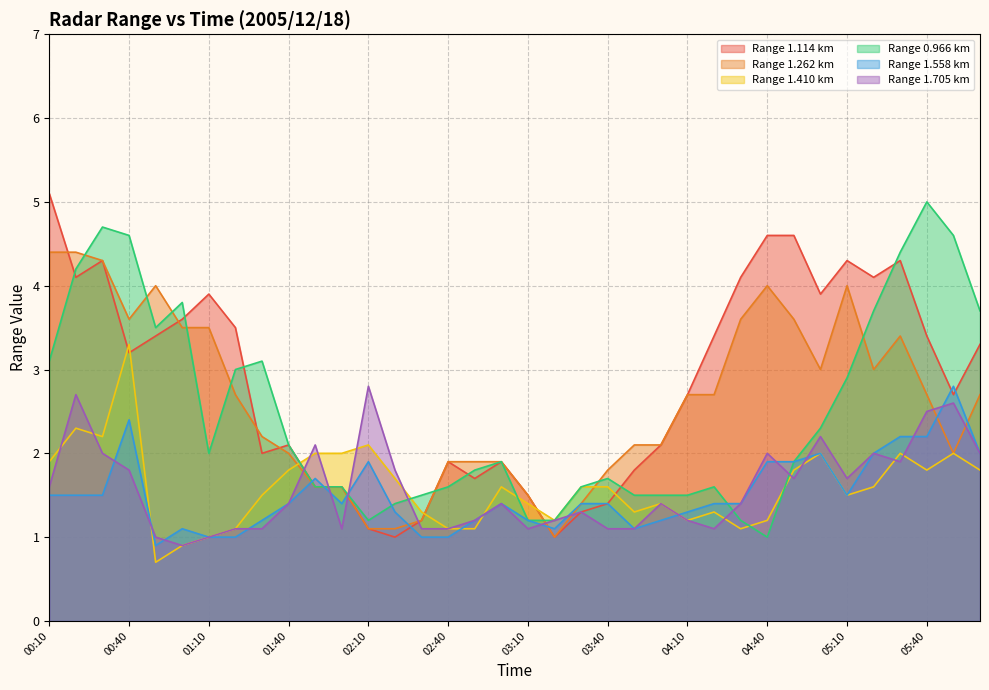

True or false: 1.114 has a value of 1.9 at 02:40.

True